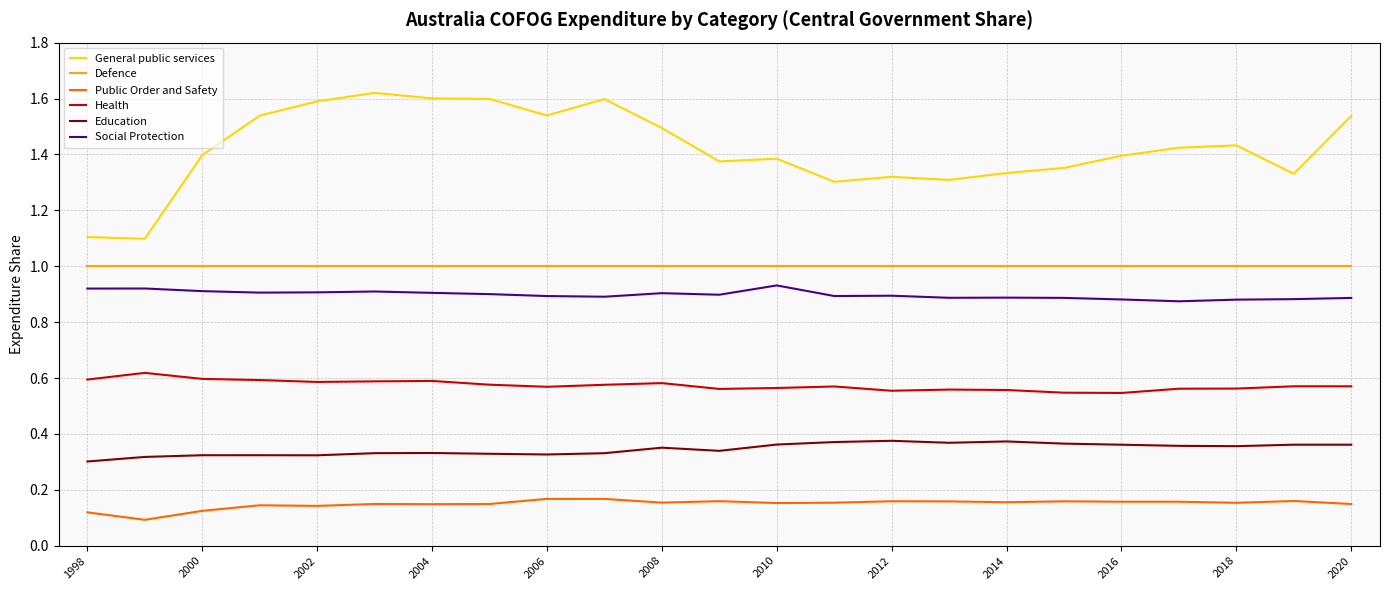

Does the chart have visible grid lines?

Yes